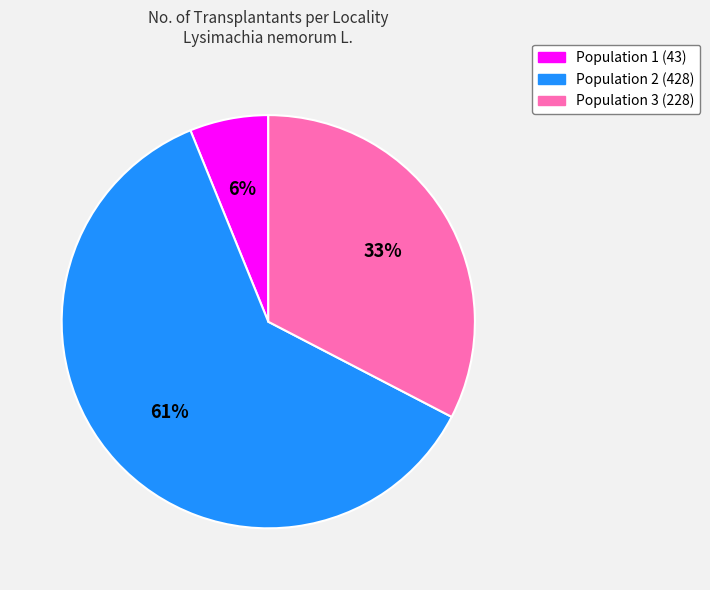

Rank the categories by value from lowest to highest.

Population 1 (43), Population 3 (228), Population 2 (428)